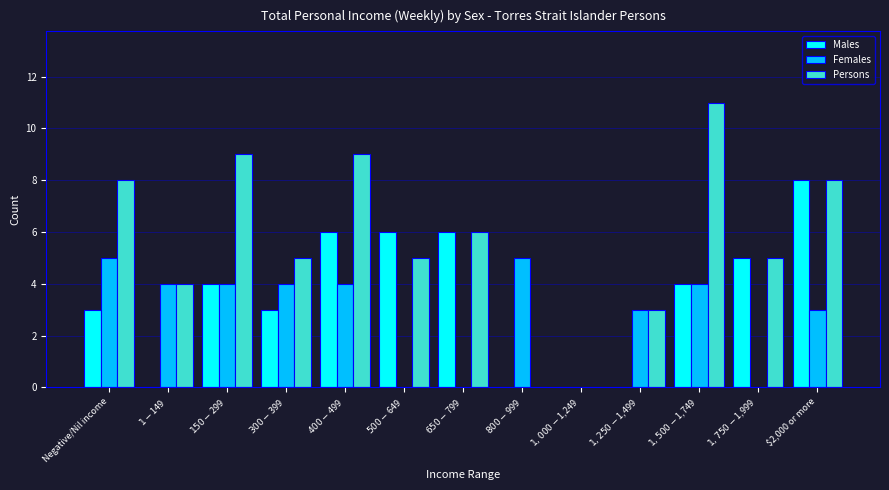

What is the sum of all Males values?

45